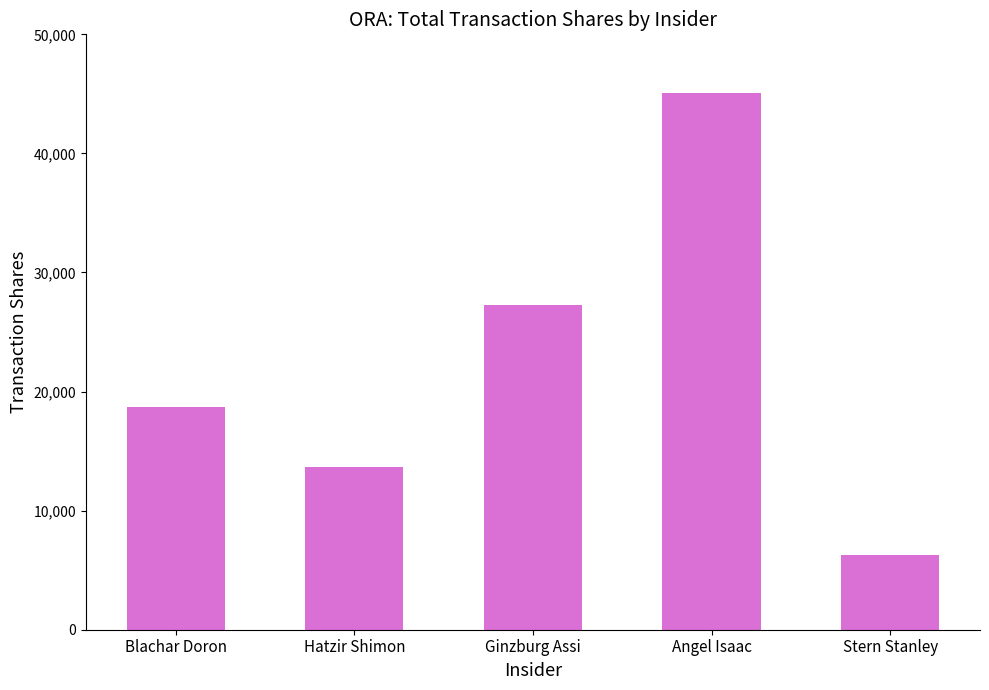

Reading left to right, transcribe all the data shown in this chart.

Blachar Doron=18739	Hatzir Shimon=13693	Ginzburg Assi=27277	Angel Isaac=45038	Stern Stanley=6282